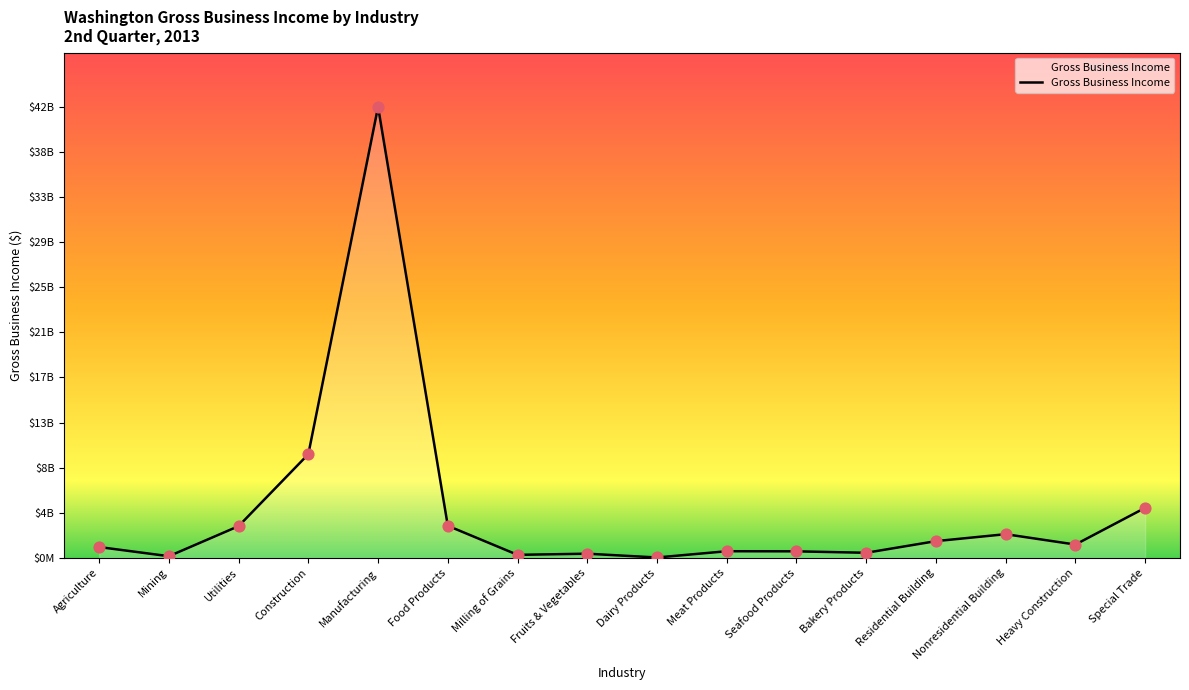

What is the ratio of the value at Nonresidential Building to the value at Construction?

0.2